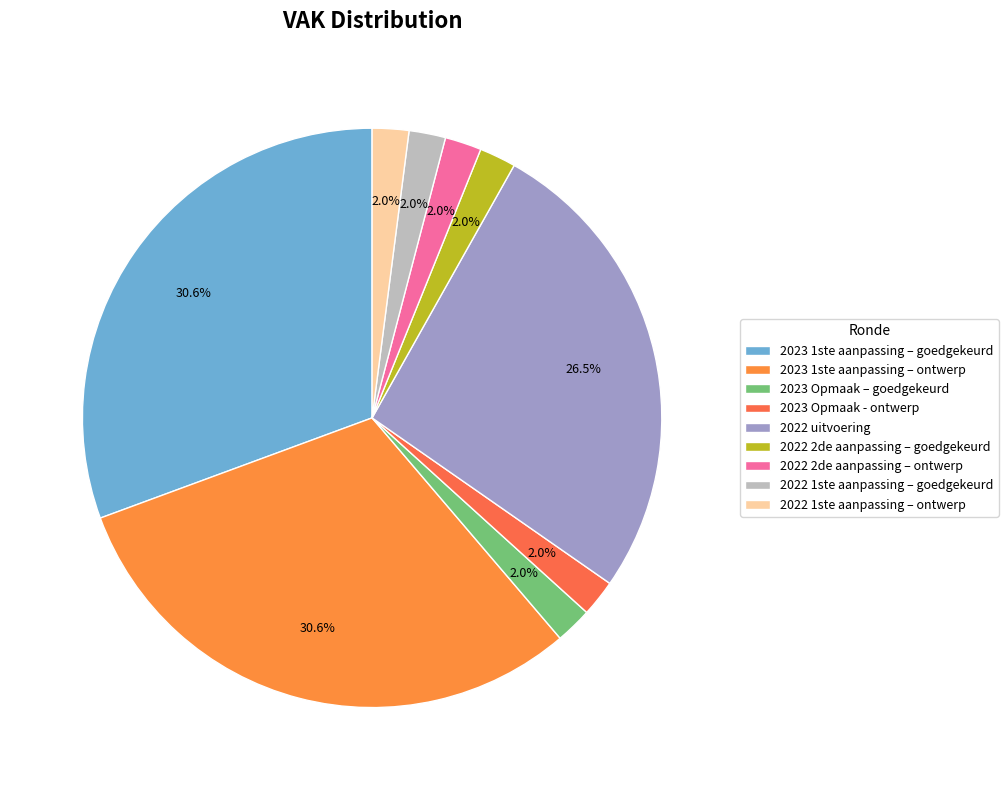

Which category has the biggest portion of the pie?

2023 1ste aanpassing – goedgekeurd